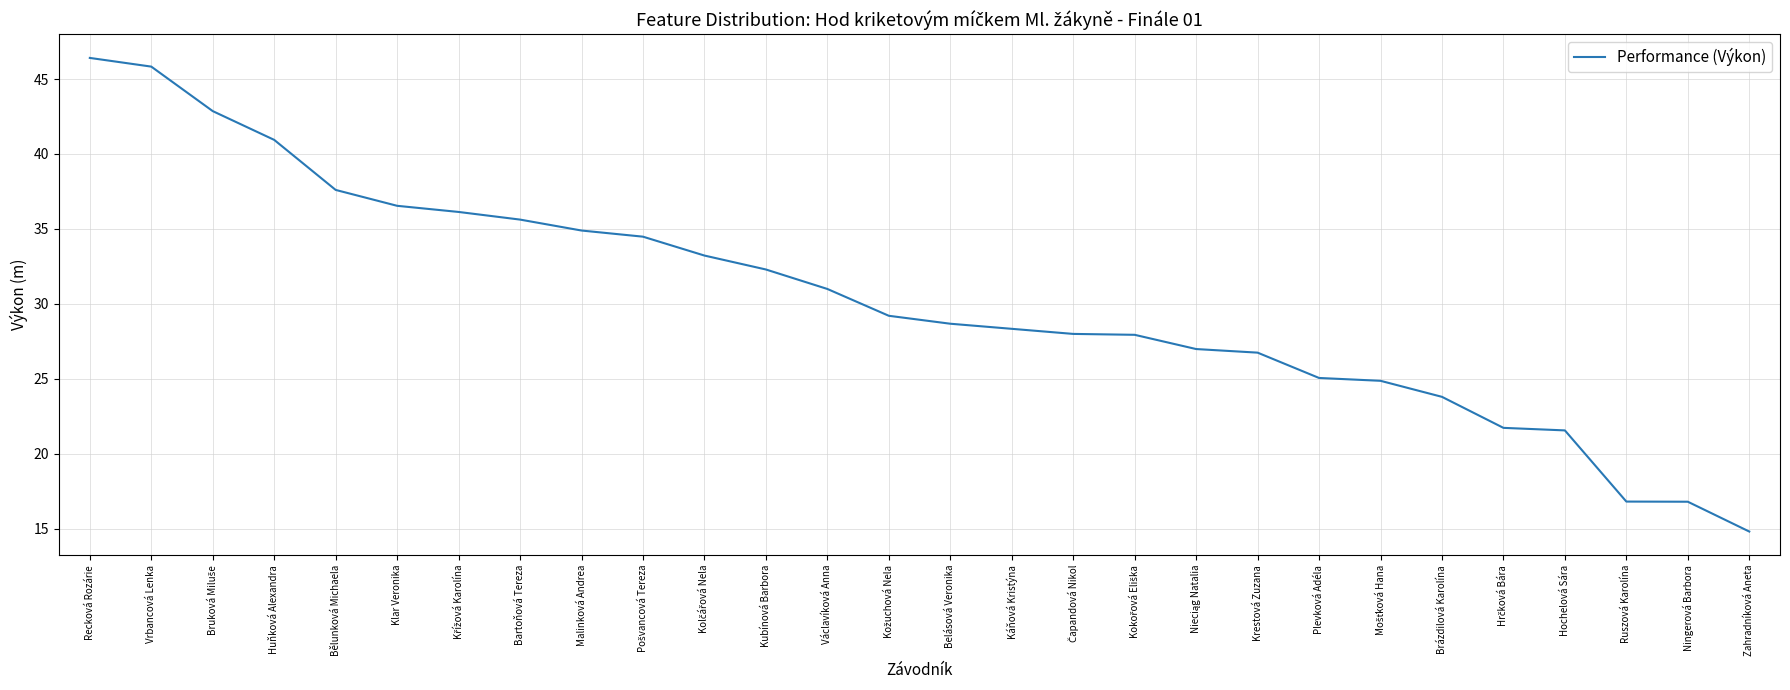

True or false: the data shows 23.8 at Brázdilová Karolína.

True